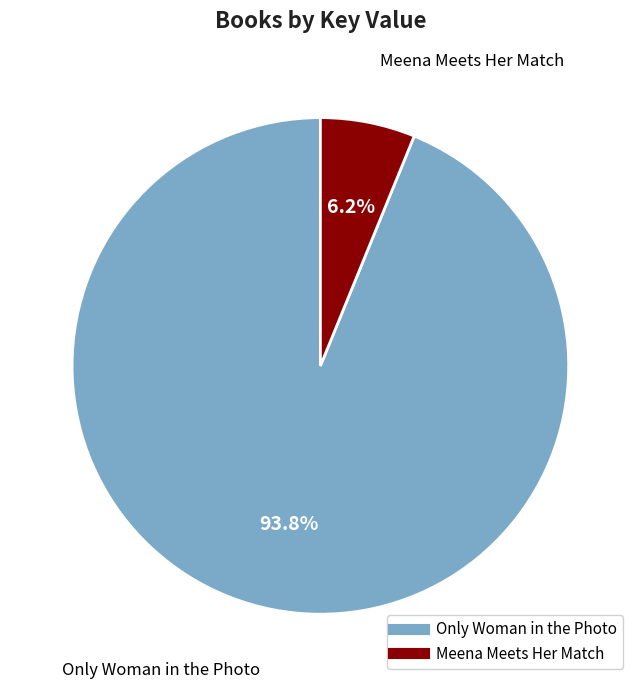

True or false: Meena Meets Her Match accounts for 1% of the total.

False